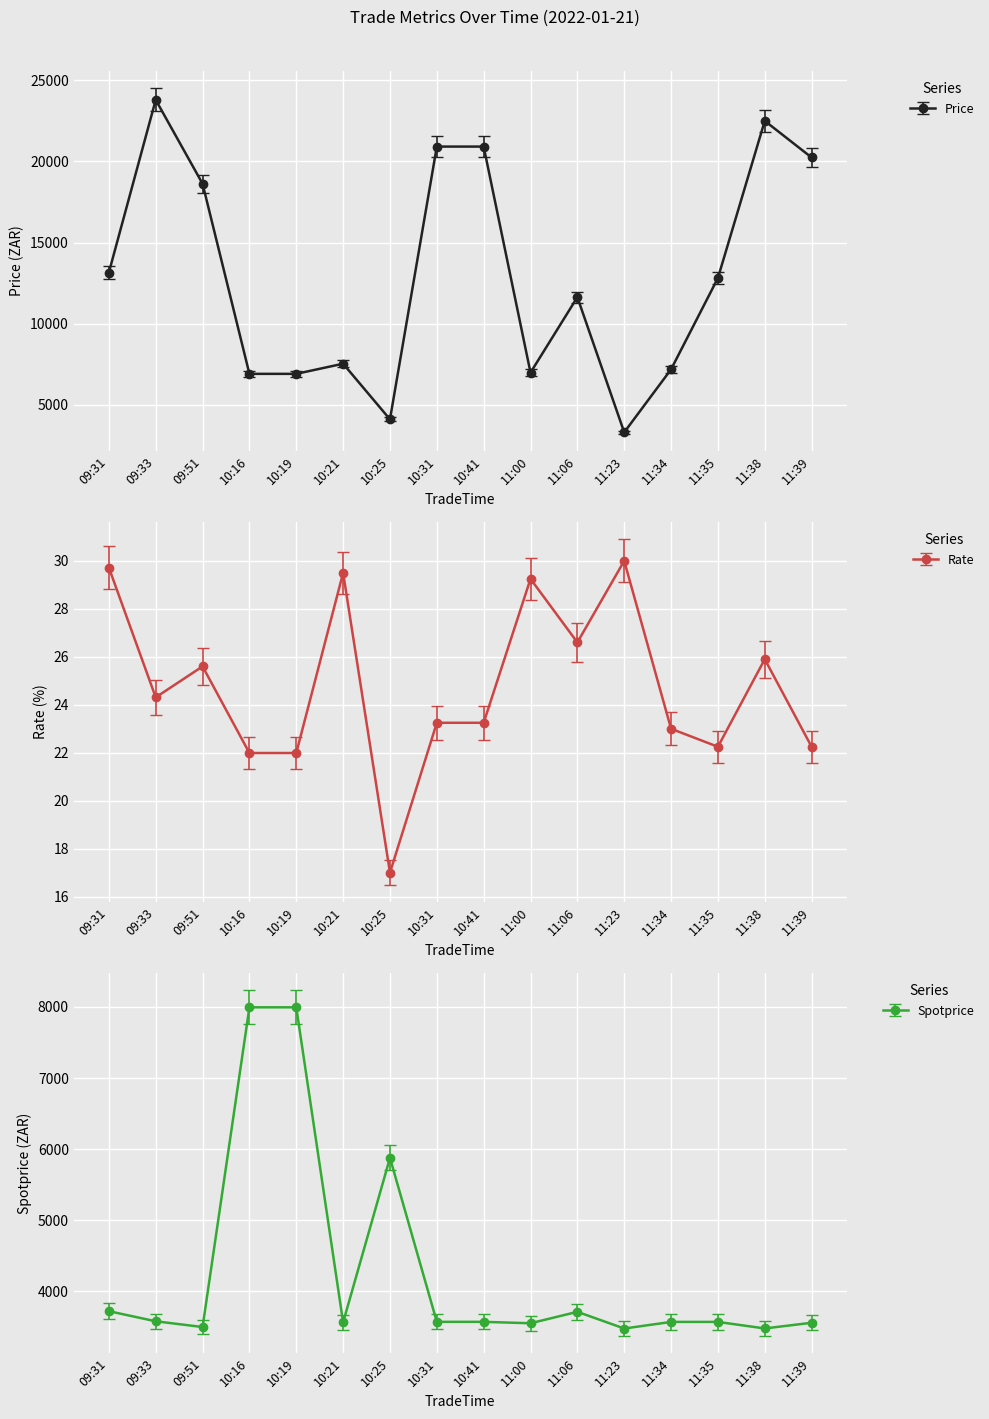

Where does the Price series first go above 12810?

09:31